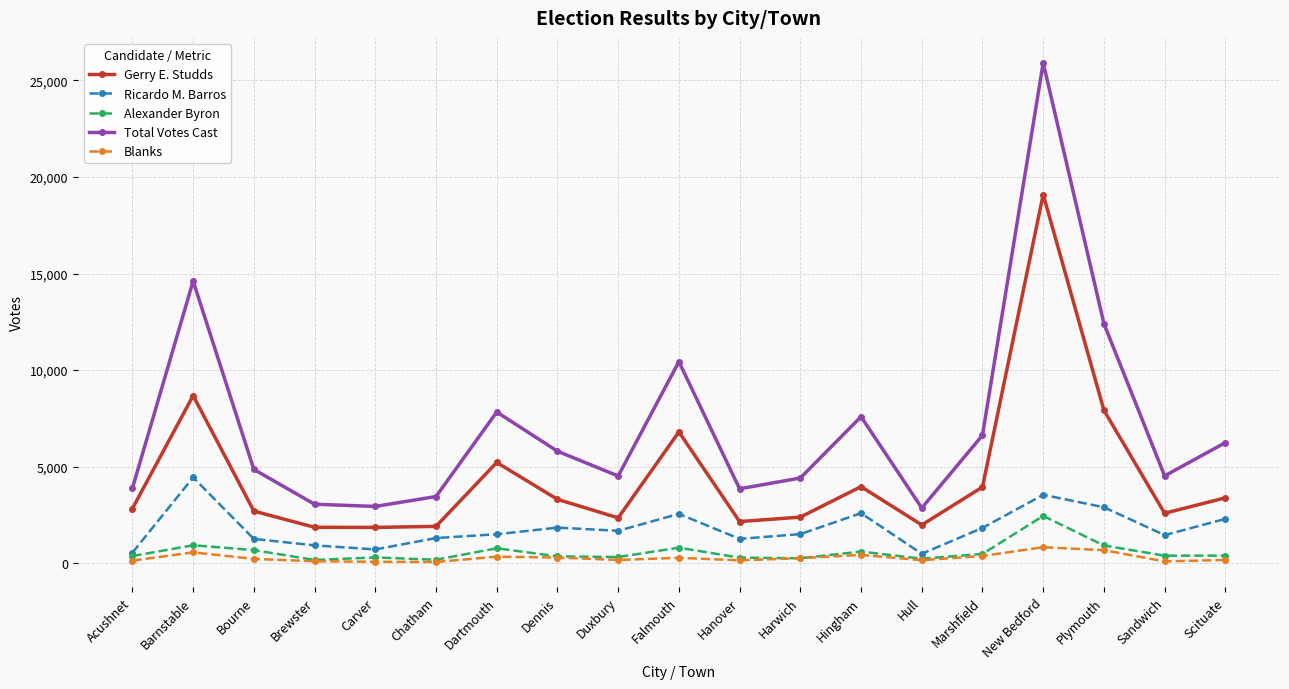

True or false: Alexander Byron and Total Votes Cast cross at least once.

False